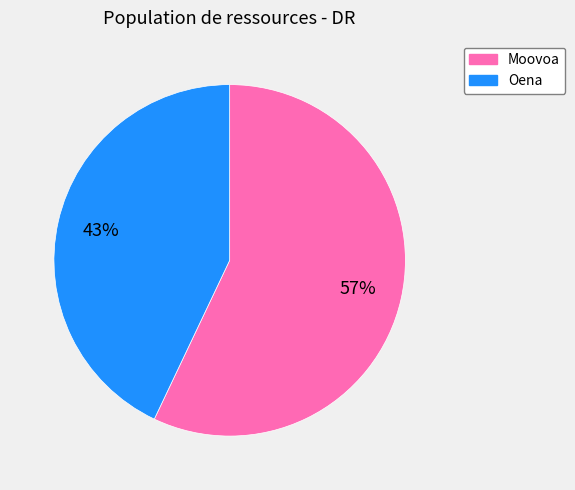

Approximately how many times larger is the value at Moovoa compared to Oena?

1.3